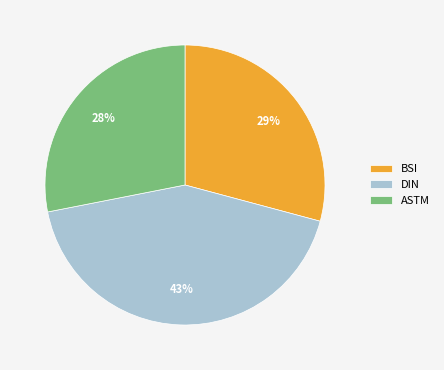

To the nearest percent, what is the difference between the largest and smallest slice percentages?

15%